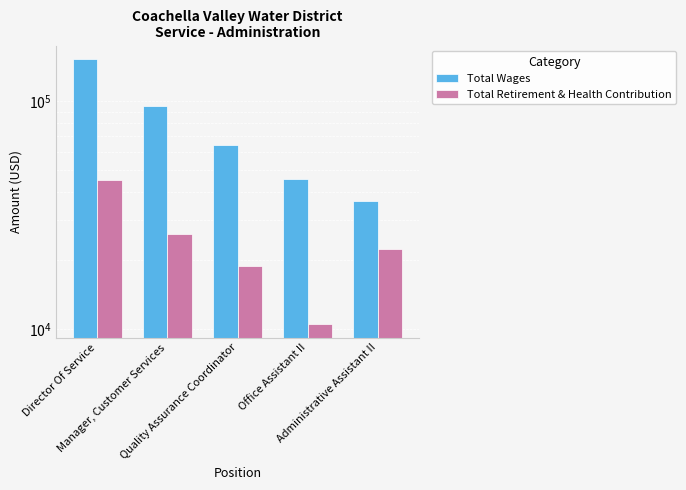

How many bars are there in each group?

2